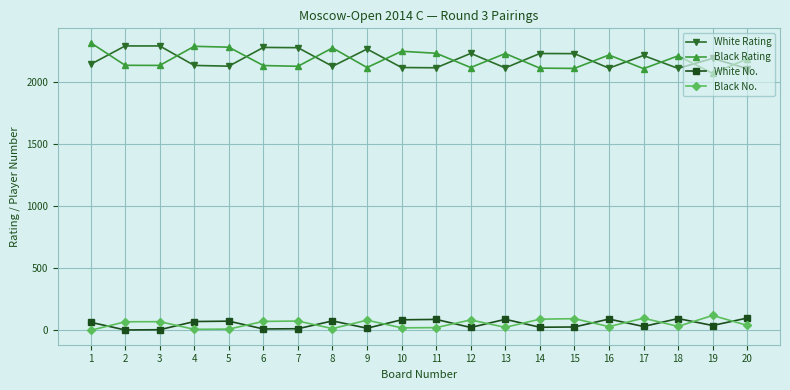

True or false: White Rating and Black No. cross at least once.

False